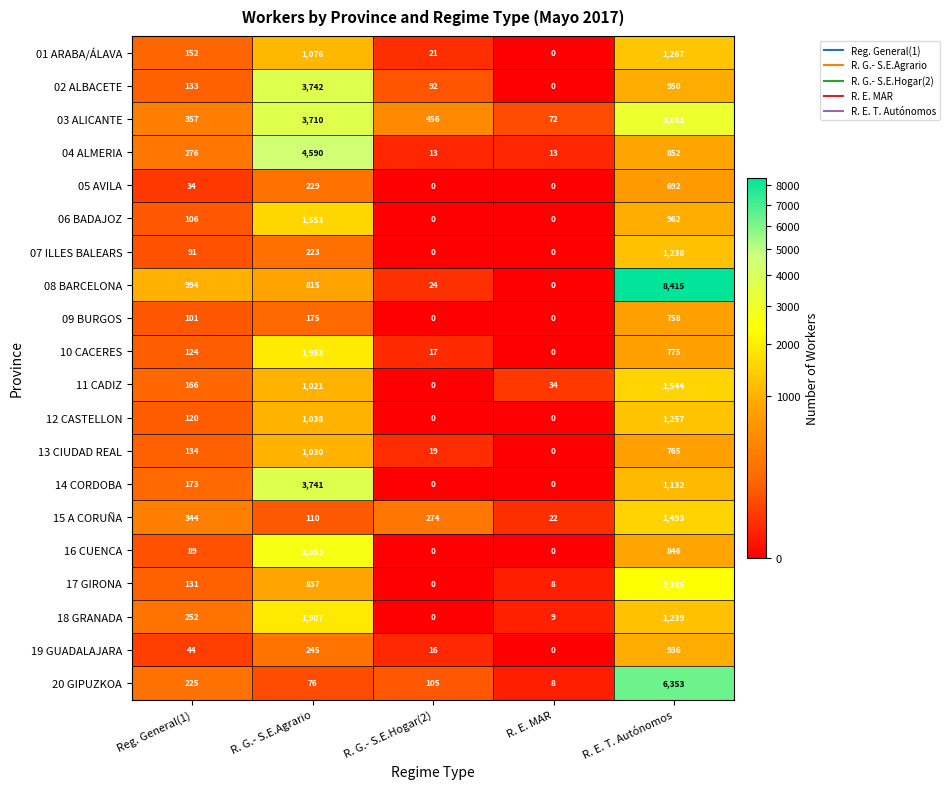

Rank the series by their maximum value, from highest to lowest.

08 BARCELONA, 20 GIPUZKOA, 04 ALMERIA, 02 ALBACETE, 14 CORDOBA, 03 ALICANTE, 16 CUENCA, 17 GIRONA, 10 CACERES, 18 GRANADA, 06 BADAJOZ, 11 CADIZ, 15 A CORUÑA, 01 ARABA/ÁLAVA, 12 CASTELLON, 07 ILLES BALEARS, 13 CIUDAD REAL, 19 GUADALAJARA, 09 BURGOS, 05 AVILA